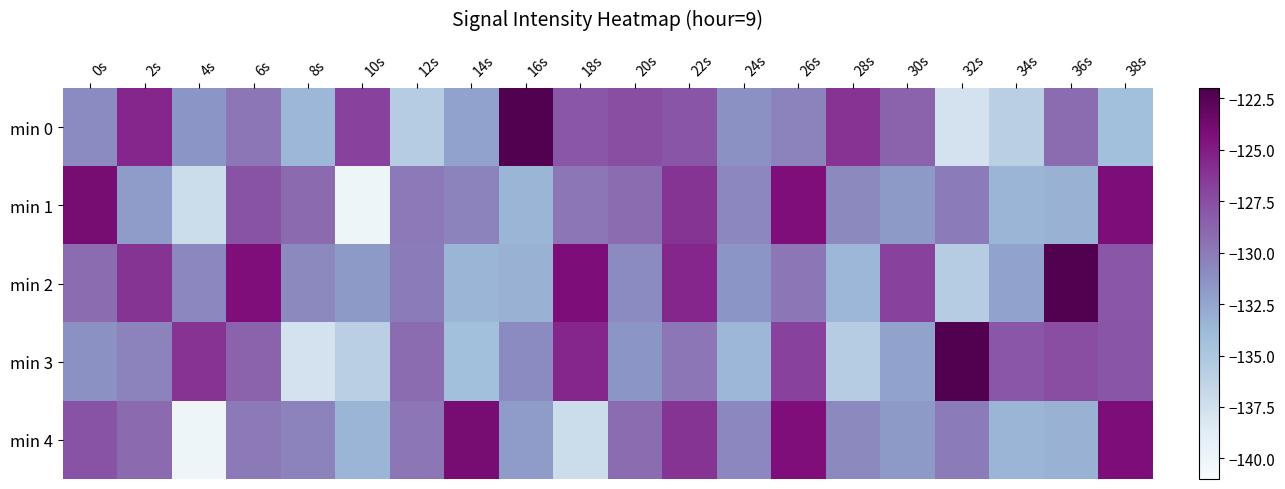

What is the total value across all series at 30s?

-651.2